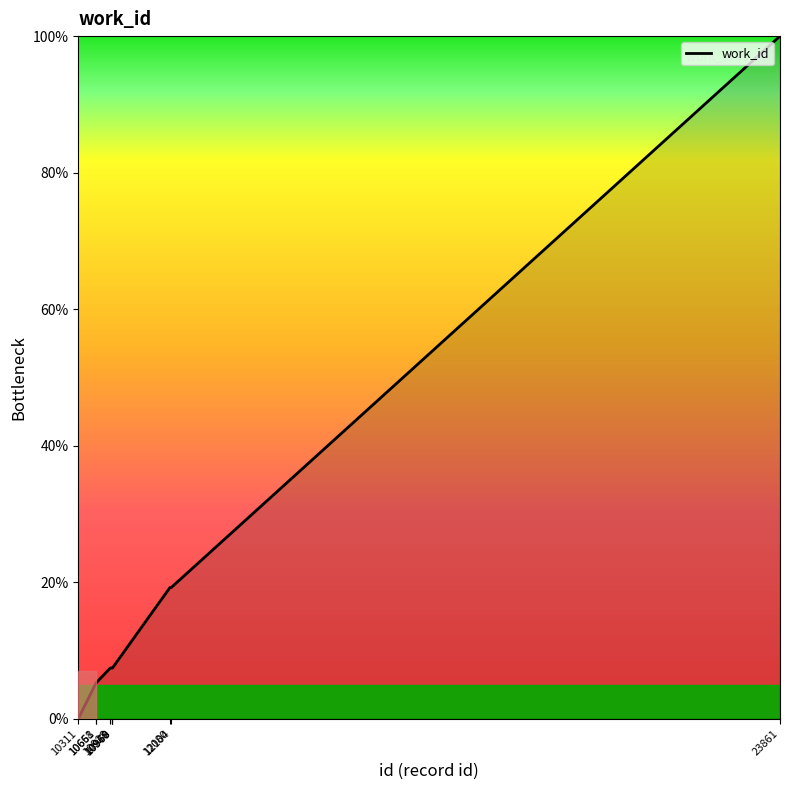

What is the sum of the values at 10968 and 10658?

12.7